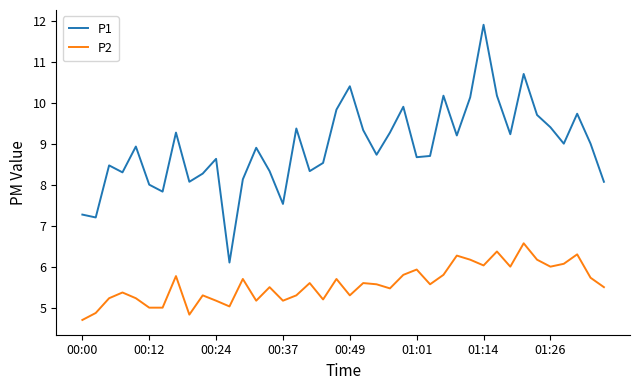

Which series has the largest total across all categories?

P1